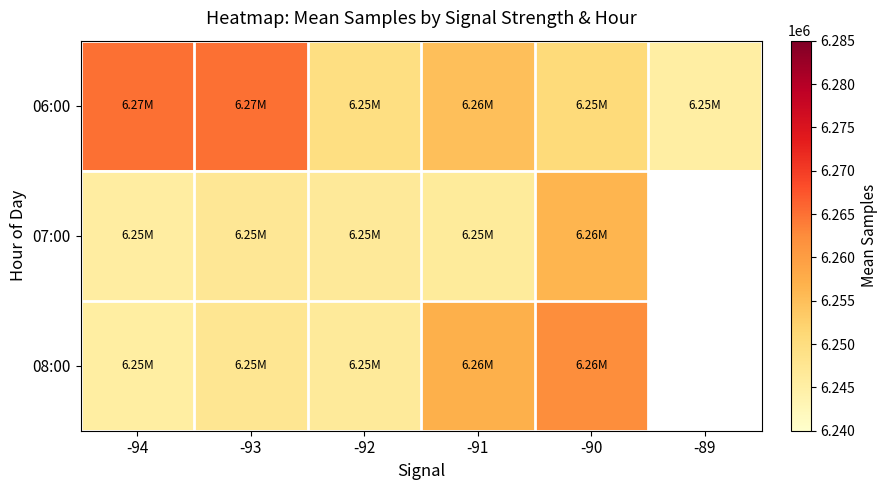

What is the difference between the highest and lowest values at -93?

17921.8